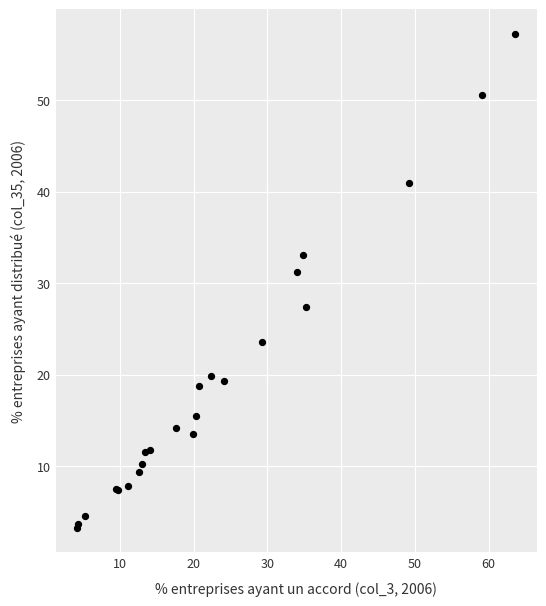

What Y value in the scatter plot is closest to 30?

31.2